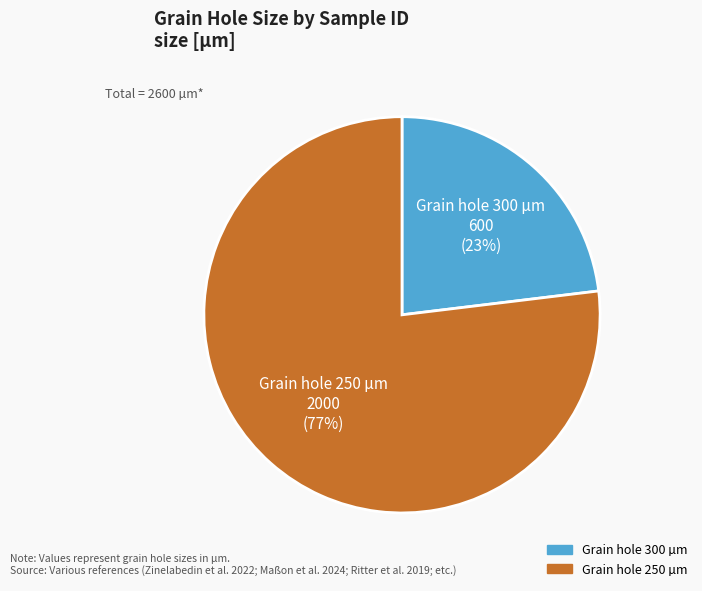

How many slices are in this pie chart?

2